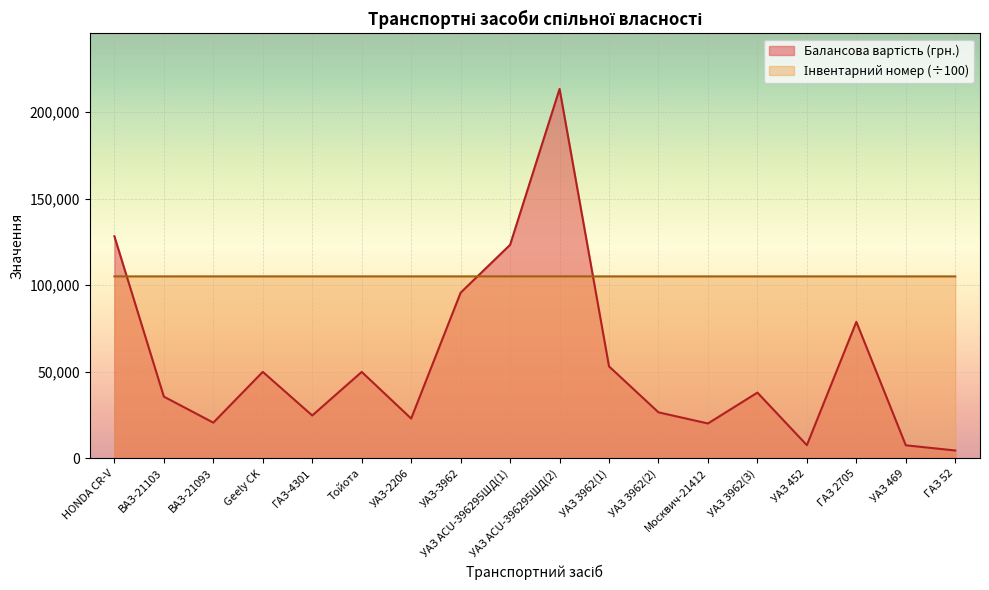

List the series in order of their overall mean, highest first.

Інвентарний номер, Балансова вартість (грн.)